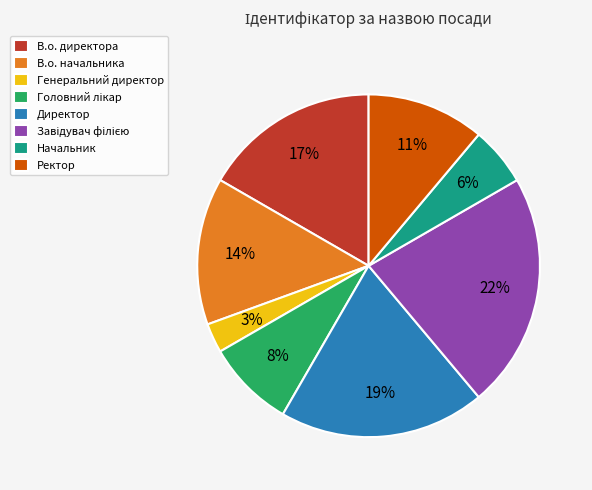

Combined, do Начальник and Генеральний директор account for over 50%?

No